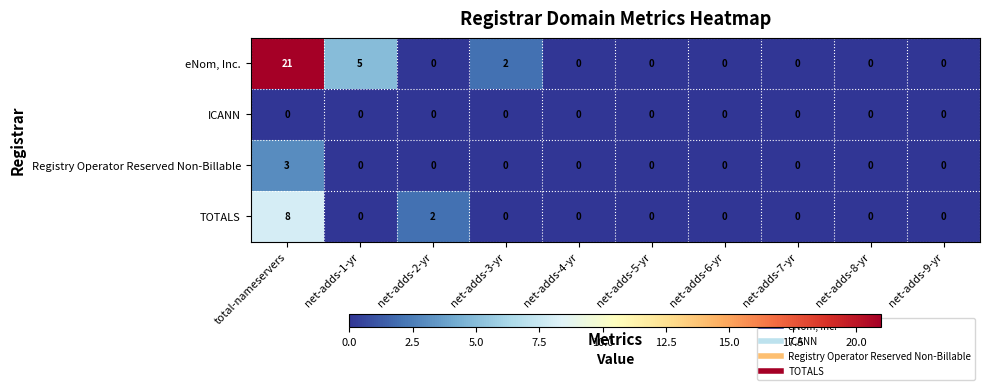

How many data points does each series have?

10